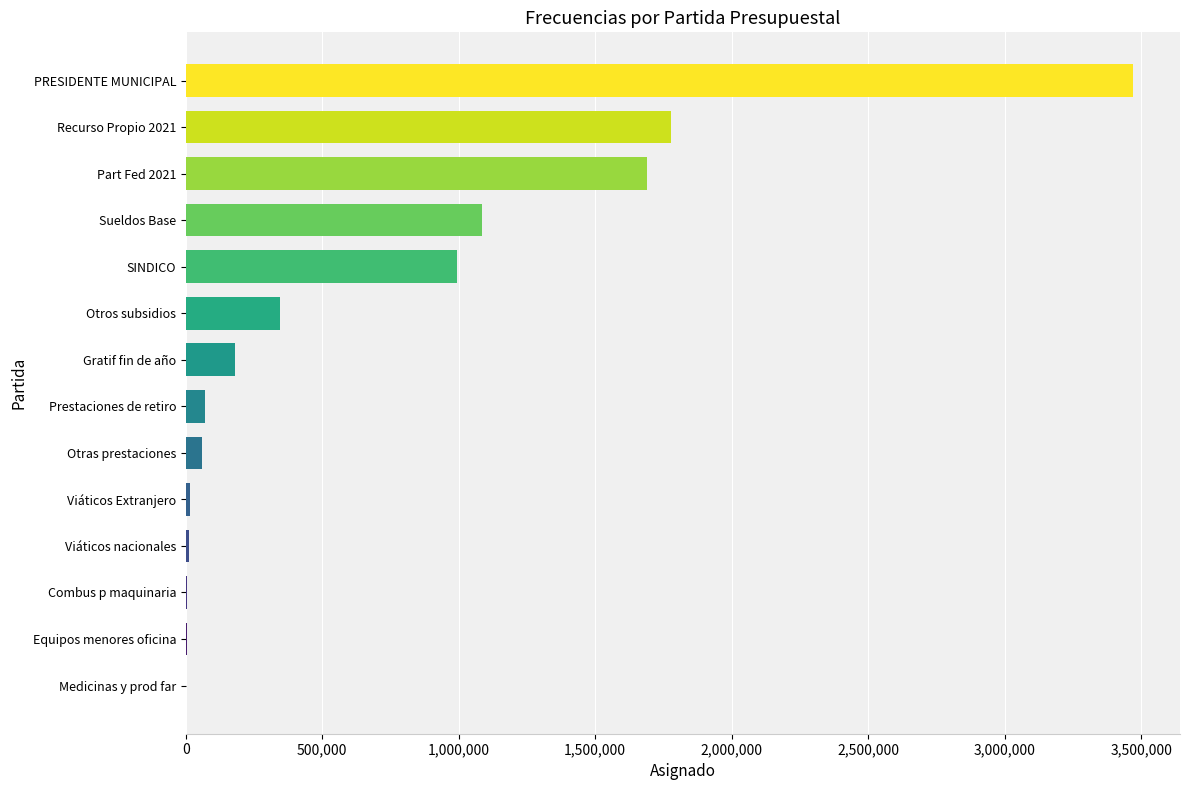

What is the maximum value shown in the chart?

3468774.8